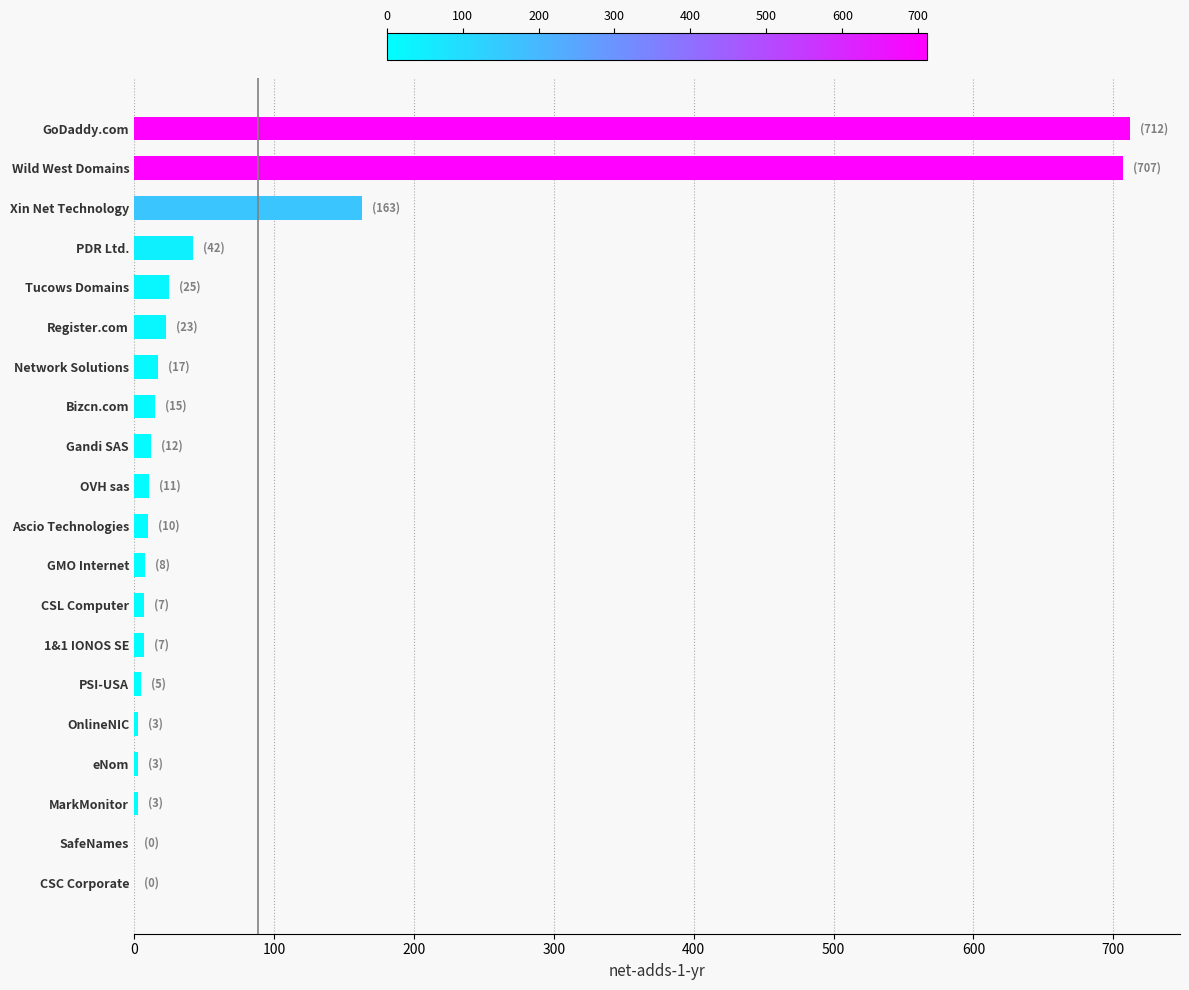

Are the bars grouped side by side (vs. stacked)?

No